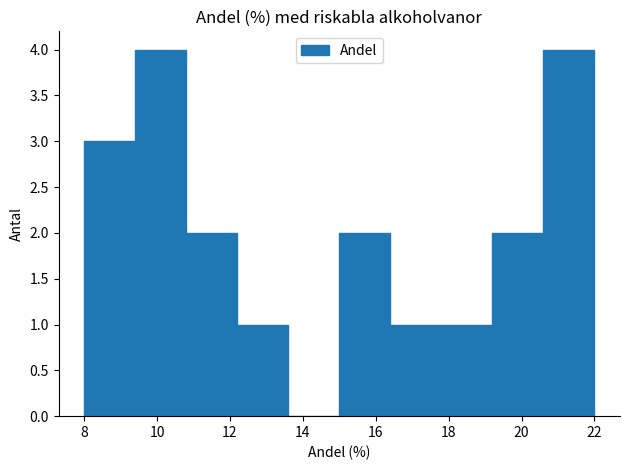

Reading left to right, list every bar in this chart as the range it spans on the x-axis followed by its height. The values are not printed on the chart, so give them approximately, as read against the axis.

8.0 to 9.4: 3
9.4 to 10.8: 4
10.8 to 12.2: 2
12.2 to 13.6: 1
13.6 to 15.0: 0
15.0 to 16.4: 2
16.4 to 17.8: 1
17.8 to 19.2: 1
19.2 to 20.6: 2
20.6 to 22.0: 4